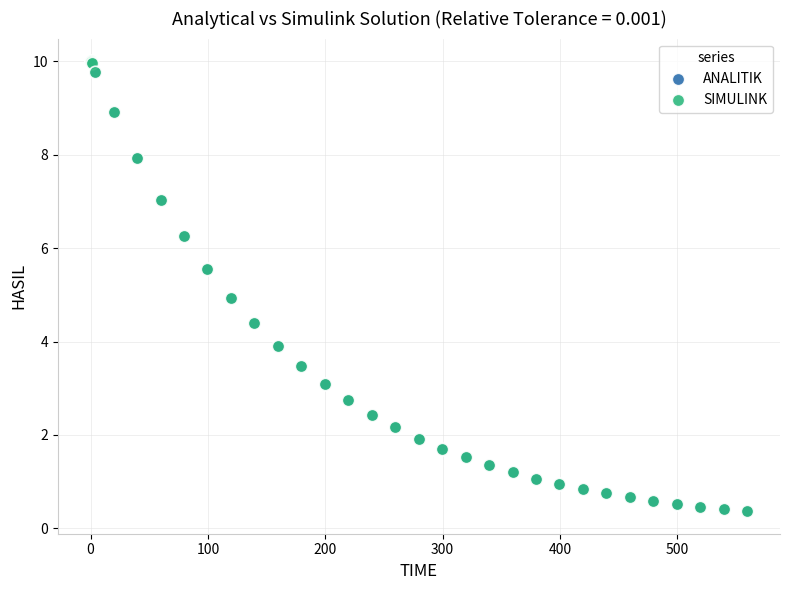

Which series has the largest Y range (max minus min)?

ANALITIK